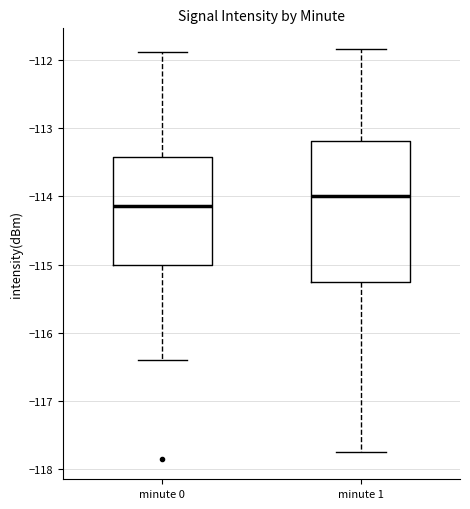

Reading left to right, read every box against the y-axis: the position of its median line, the range the box covers, and the ends of its whiskers. The values are not printed on the chart, so give them approximately, as read against the axis.

minute 0: median -114.1, box -115.0 to -113.4, whiskers -116.4 to -111.9
minute 1: median -114.0, box -115.2 to -113.2, whiskers -117.7 to -111.8